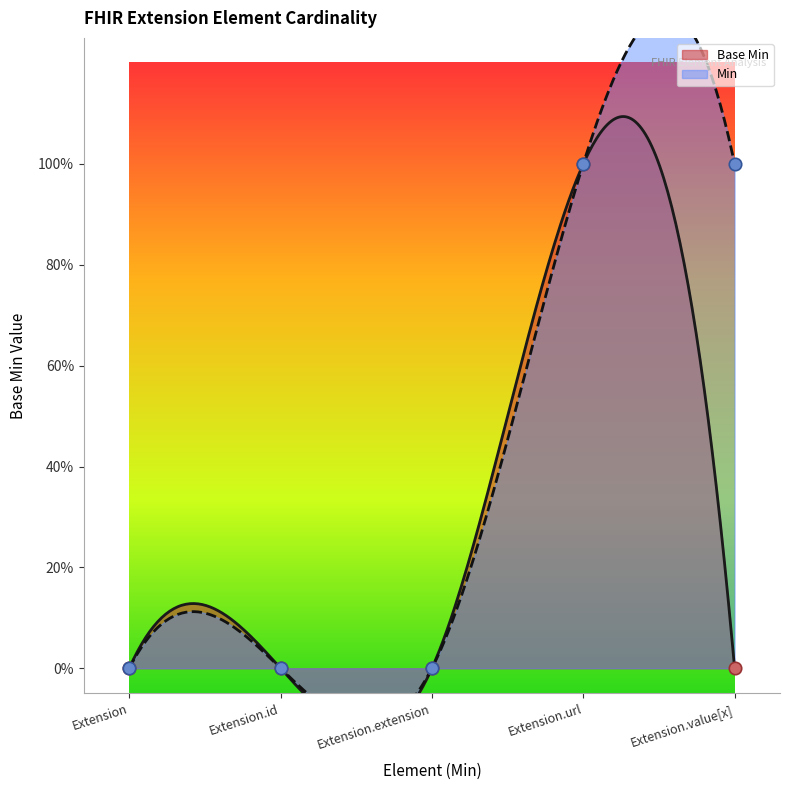

Between Extension.extension and Extension.id, which is larger?

Extension.extension